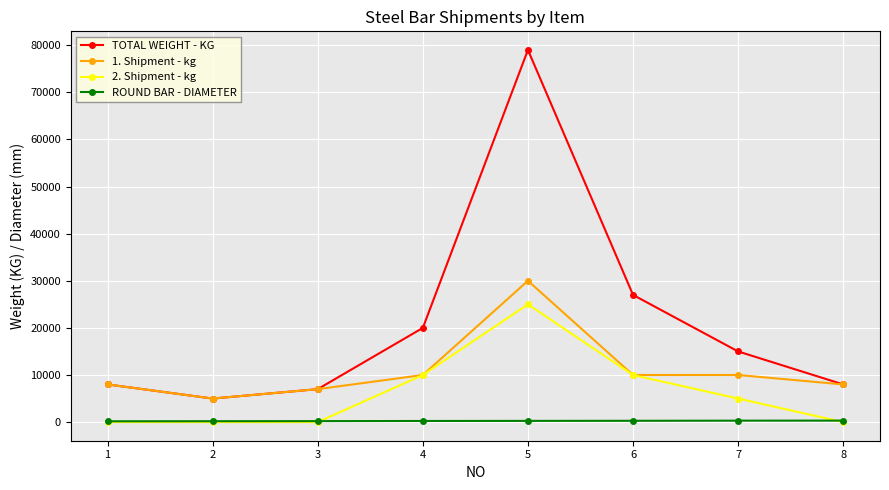

What is the sum of all ROUND BAR - DIAMETER values?

1985